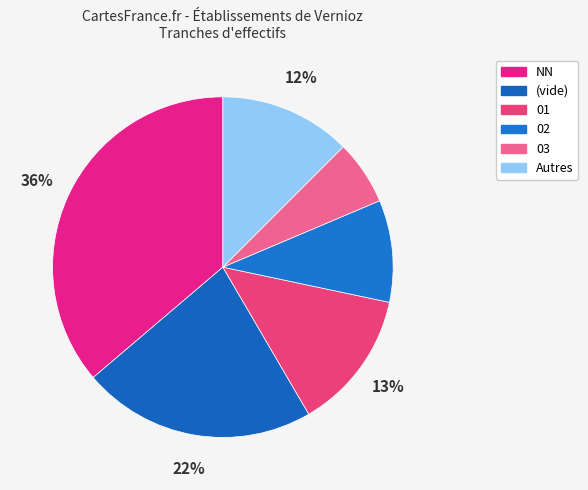

How many segments does this pie chart have?

6